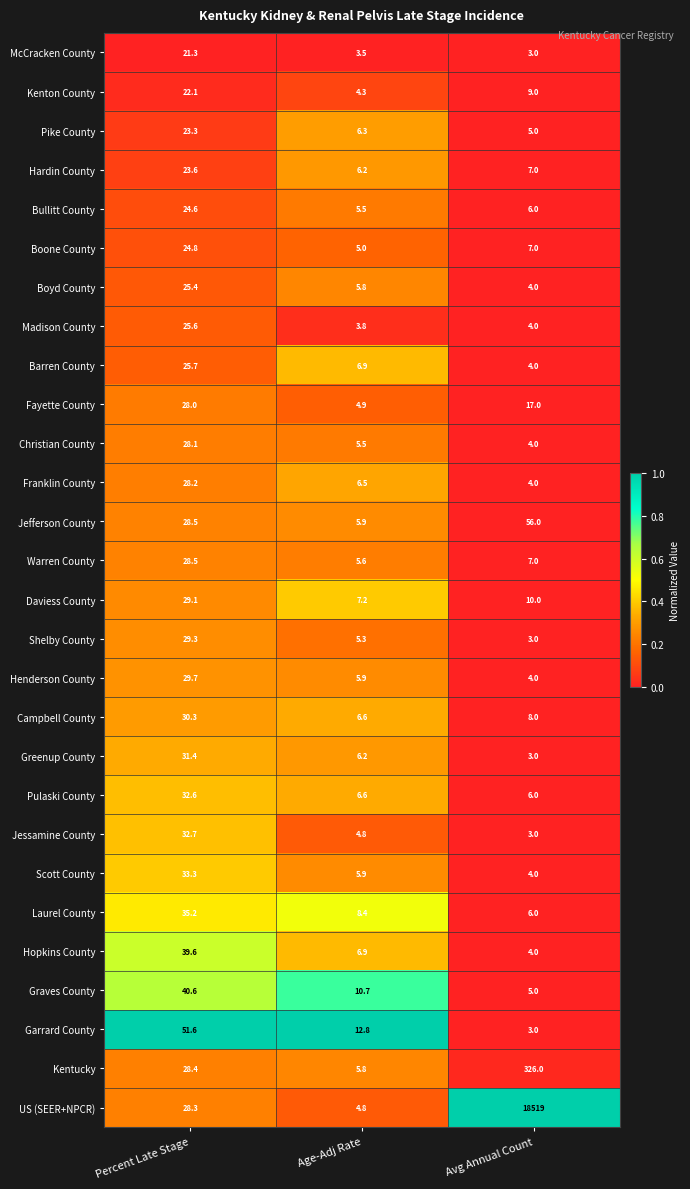

Where does the Graves County series first go above 10?

Percent Late Stage